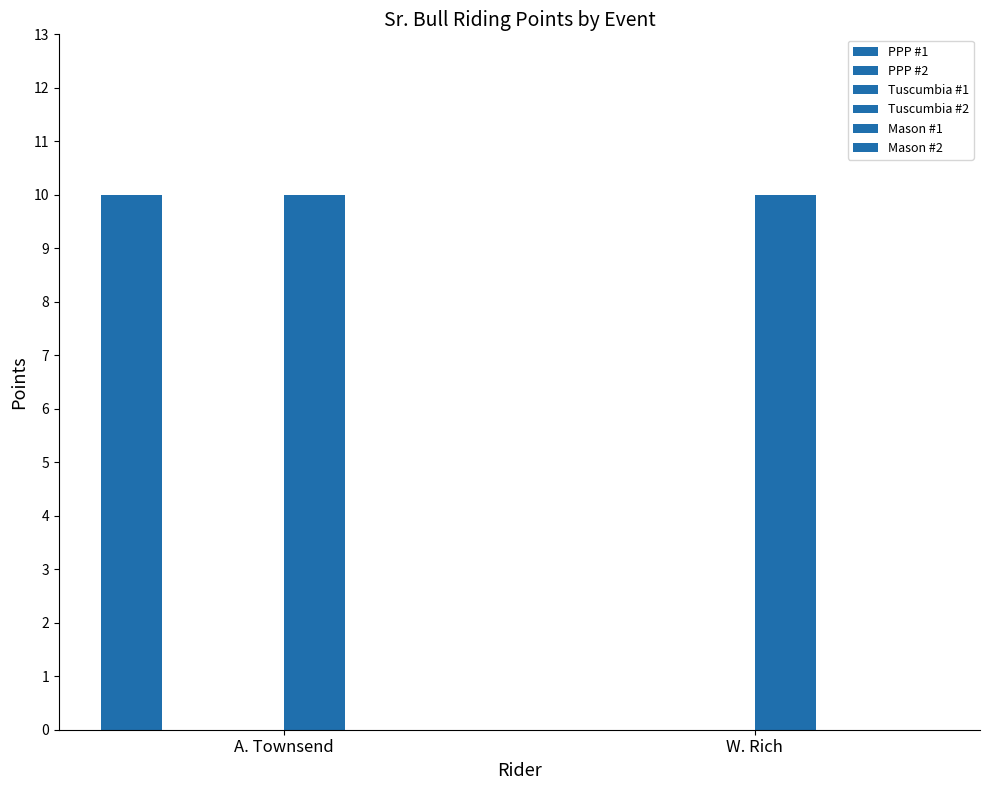

Which series has the largest total across all categories?

Tuscumbia #2